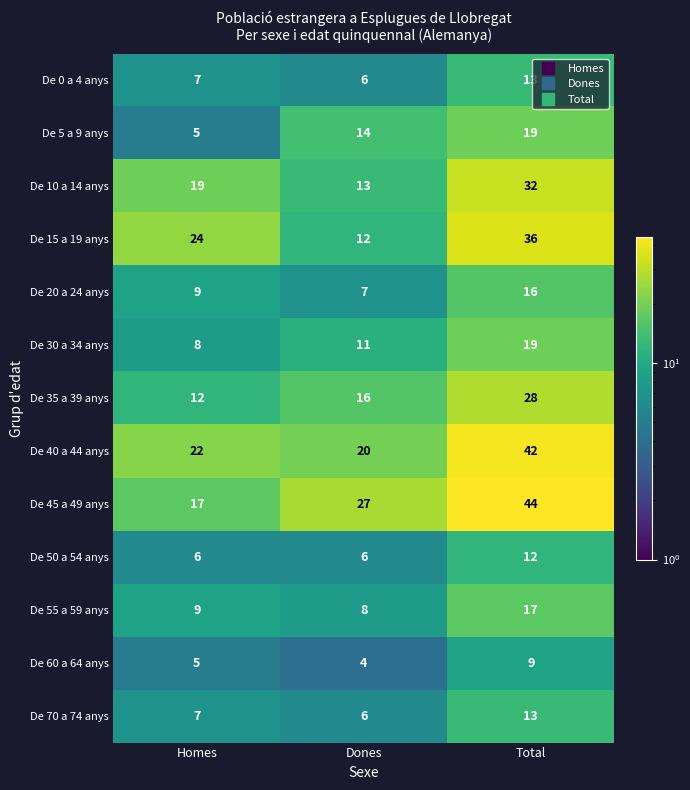

Which series changed the most between Dones and Total?

De 15 a 19 anys